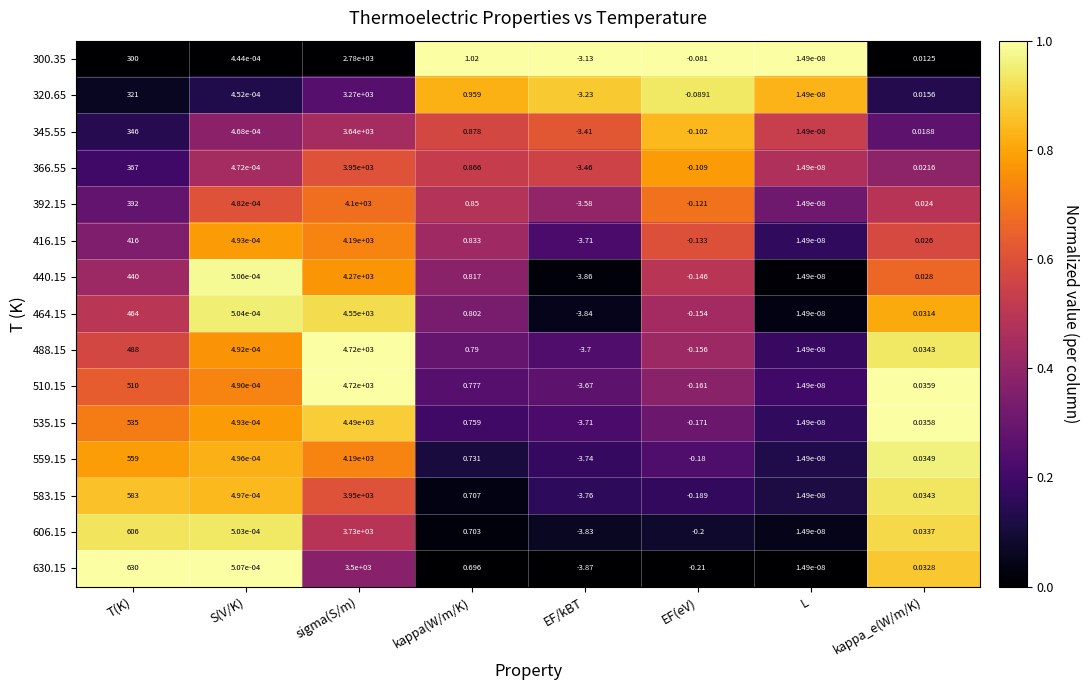

At which category does the chart reach its peak across all series?

sigma(S/m)